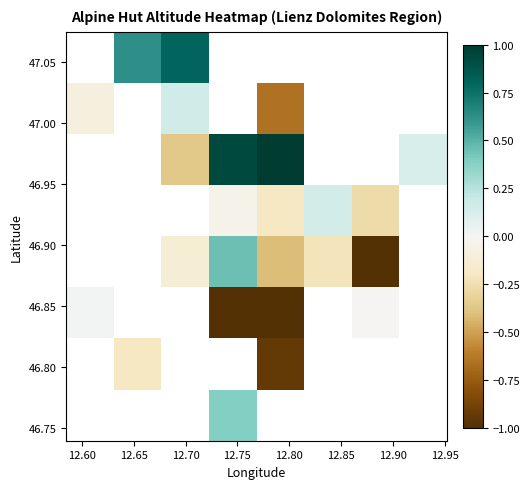

What is the smallest value displayed?

-1.0